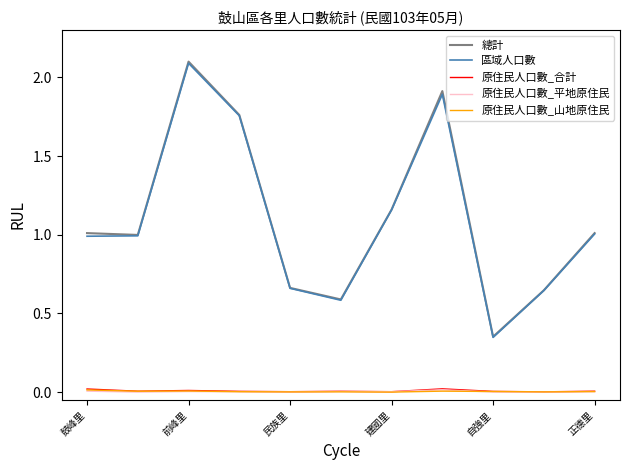

True or false: 原住民人口數_平地原住民 and 總計 cross at least once.

False